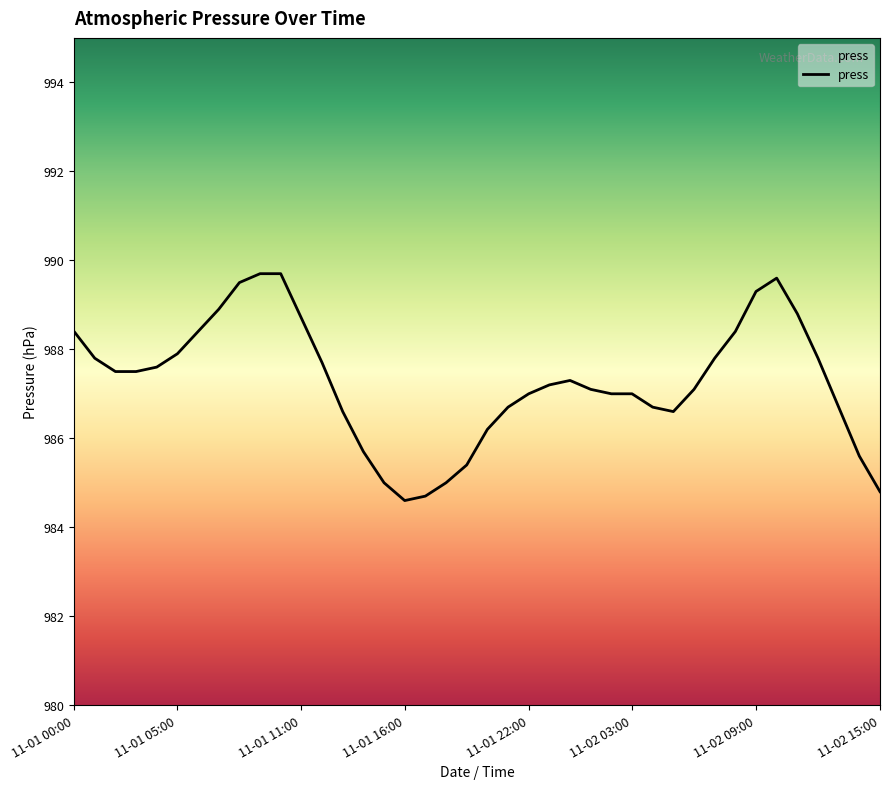

What is the smallest value displayed?

984.6